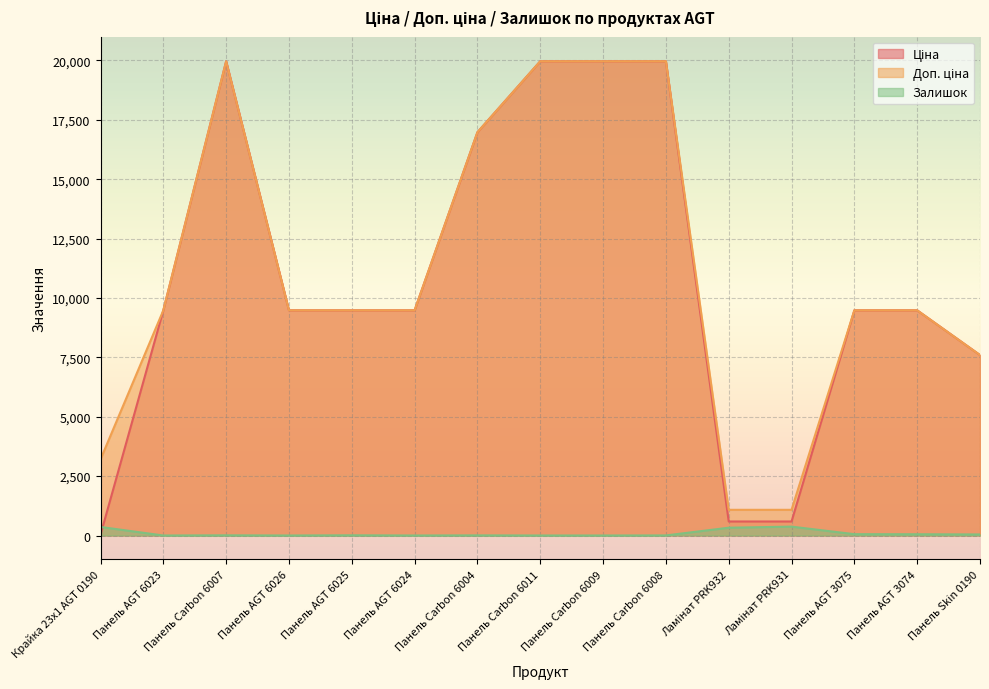

Reading left to right, extract all data points from this chart.

Ціна: Крайка 23x1 AGT 0190=32.0	Панель AGT 6023=9480.1	Панель Carbon 6007=19964.2	Панель AGT 6026=9480.1	Панель AGT 6025=9480.1	Панель AGT 6024=9480.1	Панель Carbon 6004=16976.3	Панель Carbon 6011=19964.2	Панель Carbon 6009=19964.2	Панель Carbon 6008=19964.2	Ламінат PRK932=589.9	Ламінат PRK931=589.9	Панель AGT 3075=9480.1	Панель AGT 3074=9480.1	Панель Skin 0190=7596.5
Доп. ціна: Крайка 23x1 AGT 0190=3205.0	Панель AGT 6023=9480.1	Панель Carbon 6007=19964.2	Панель AGT 6026=9480.1	Панель AGT 6025=9480.1	Панель AGT 6024=9480.1	Панель Carbon 6004=16976.3	Панель Carbon 6011=19964.2	Панель Carbon 6009=19964.2	Панель Carbon 6008=19964.2	Ламінат PRK932=1081.7	Ламінат PRK931=1081.7	Панель AGT 3075=9480.1	Панель AGT 3074=9480.1	Панель Skin 0190=7596.5
Залишок: Крайка 23x1 AGT 0190=360.0	Панель AGT 6023=0.0	Панель Carbon 6007=7.0	Панель AGT 6026=0.0	Панель AGT 6025=8.0	Панель AGT 6024=0.0	Панель Carbon 6004=5.0	Панель Carbon 6011=0.0	Панель Carbon 6009=0.0	Панель Carbon 6008=3.0	Ламінат PRK932=328.0	Ламінат PRK931=374.0	Панель AGT 3075=56.0	Панель AGT 3074=53.0	Панель Skin 0190=44.0